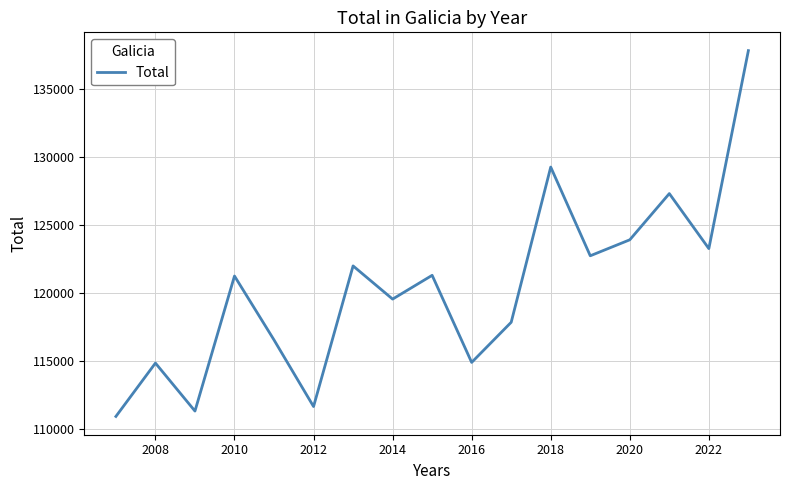

What is the minimum value shown in the chart?

110941